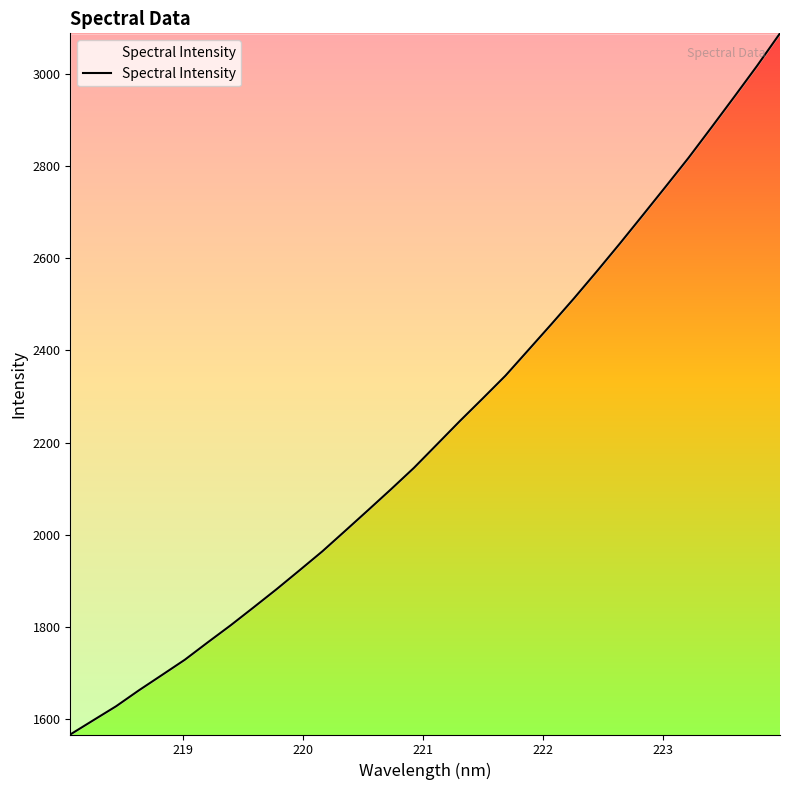

What is the greatest value displayed?

3087.1